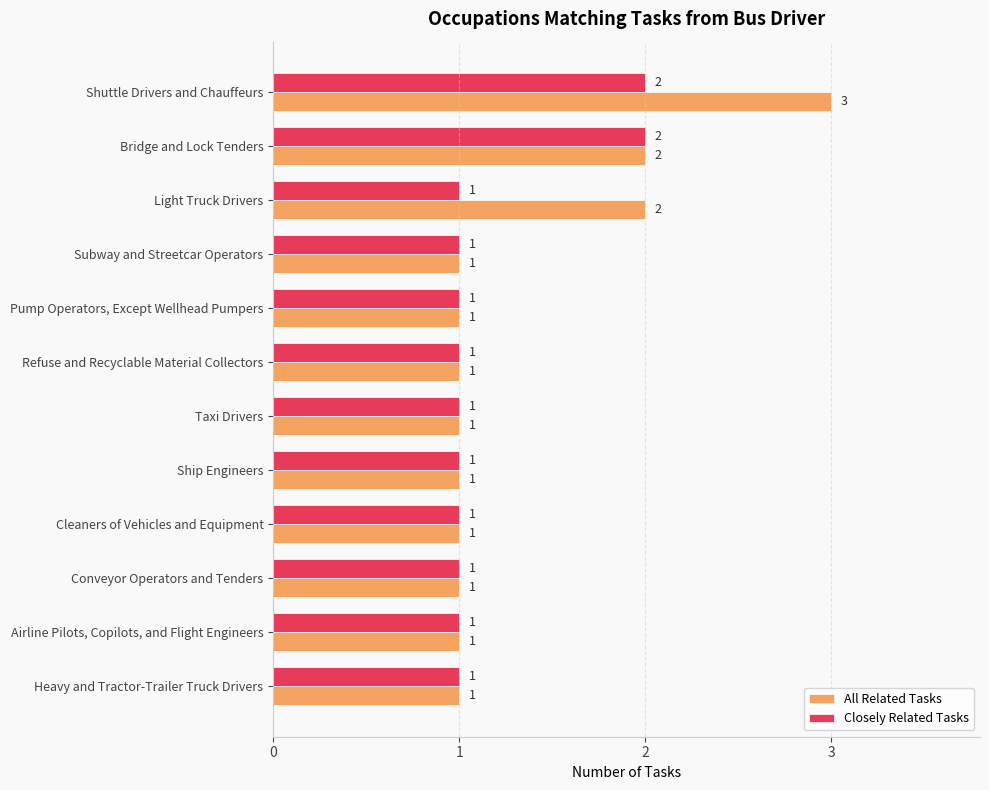

Count the number of data series in this chart.

2